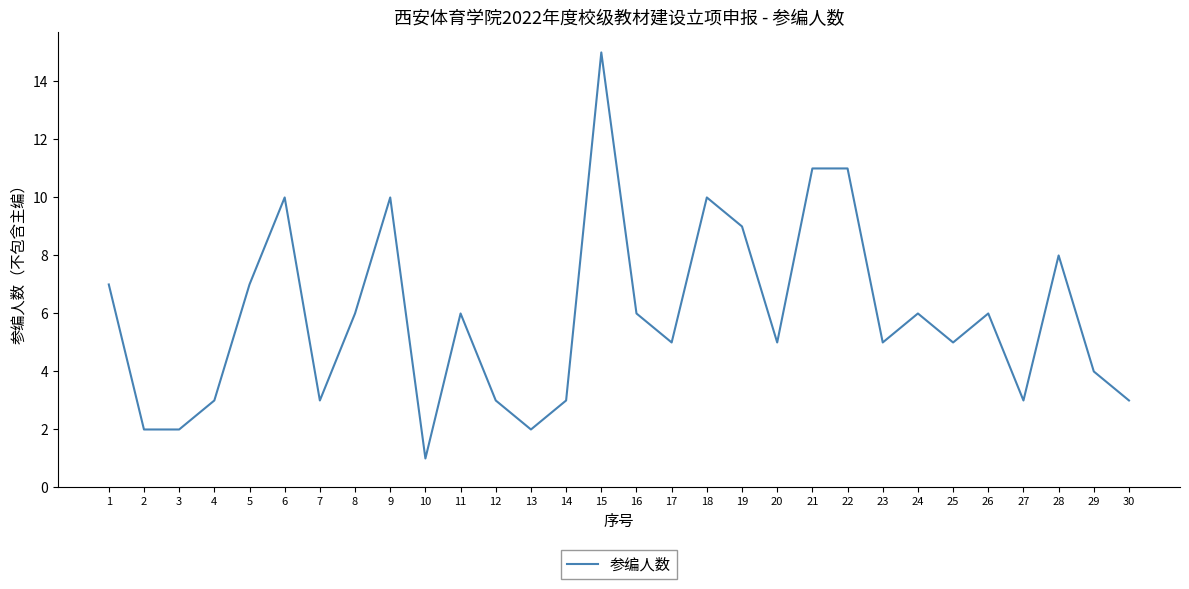

Reading left to right, what are all the values shown in this chart?

1=7	2=2	3=2	4=3	5=7	6=10	7=3	8=6	9=10	10=1	11=6	12=3	13=2	14=3	15=15	16=6	17=5	18=10	19=9	20=5	21=11	22=11	23=5	24=6	25=5	26=6	27=3	28=8	29=4	30=3